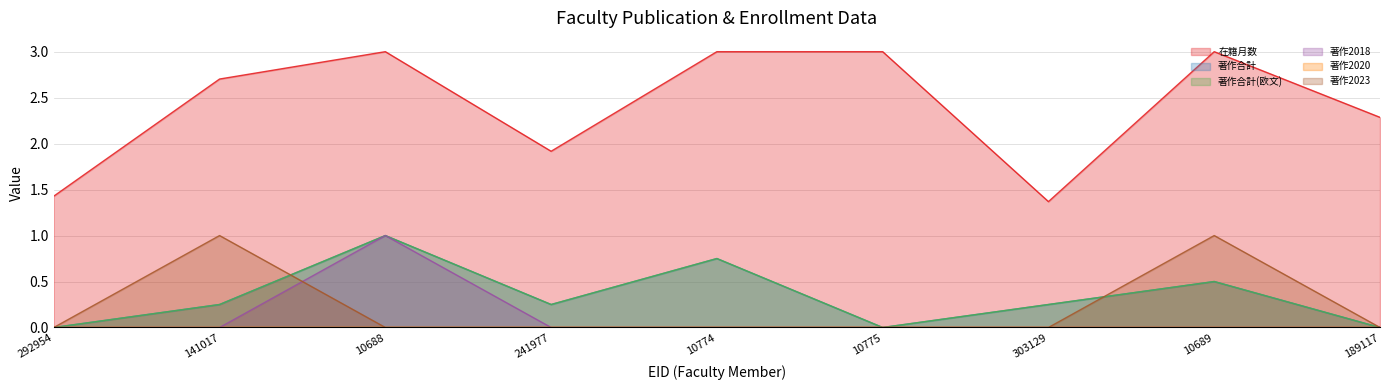

How many times do 著作2018 and 著作2023 cross each other?

1